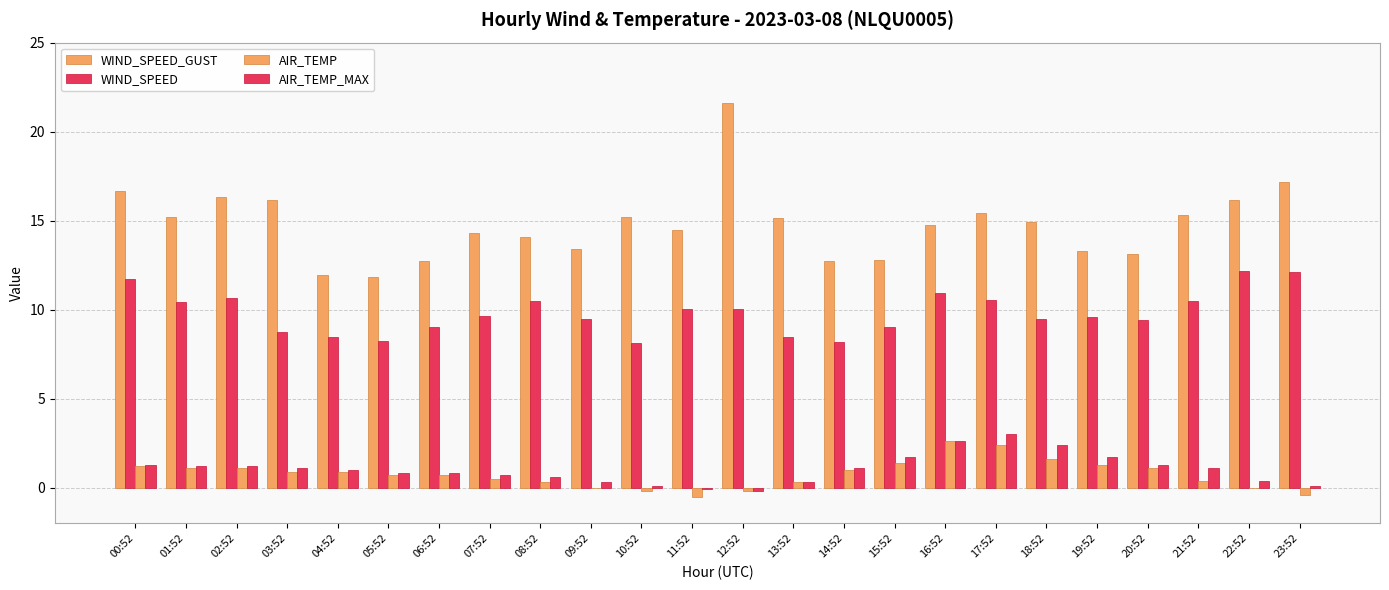

How many categories are shown in the chart?

24